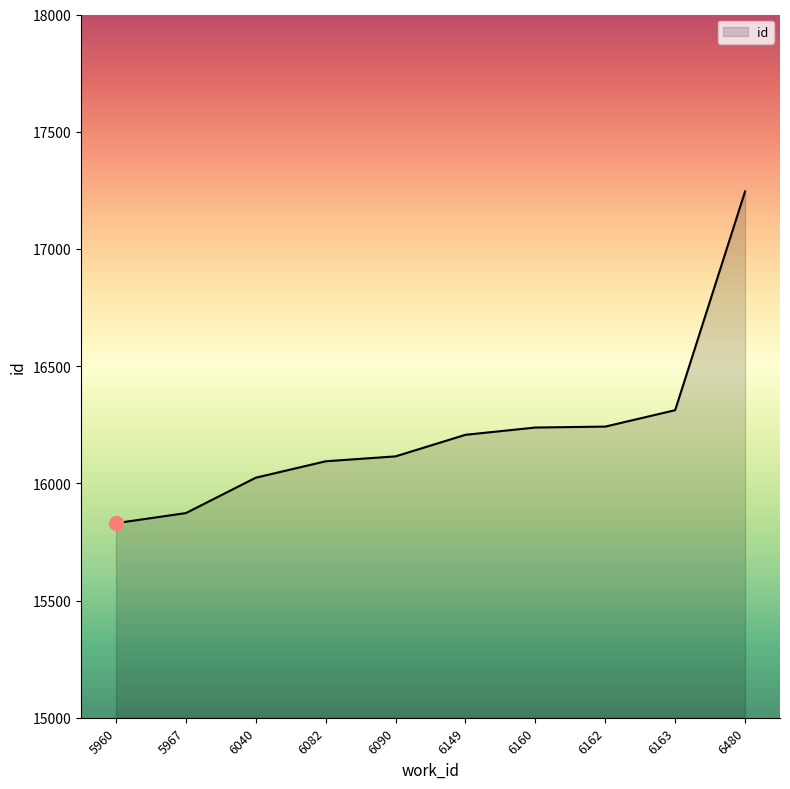

Which has a higher value, 6160 or 6149?

6160